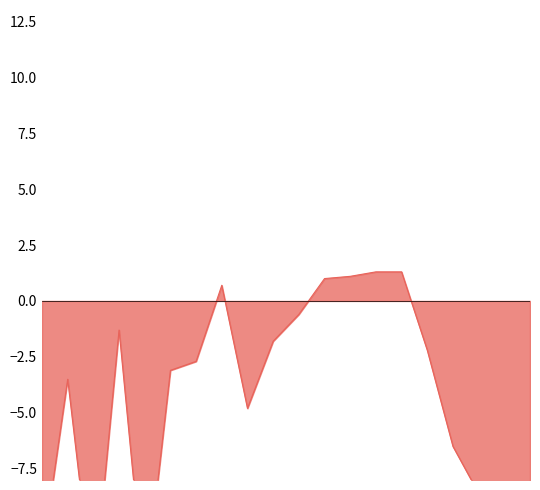

How many positive values are there?

5